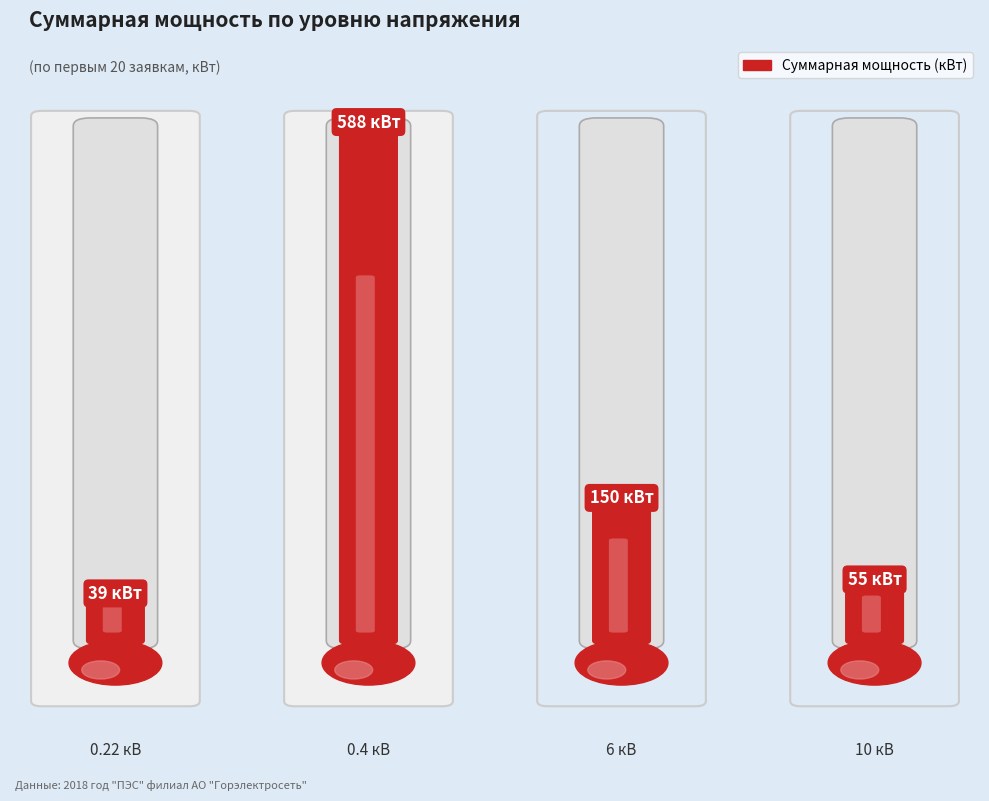

Rank the categories by value from lowest to highest.

0, 3, 2, 1